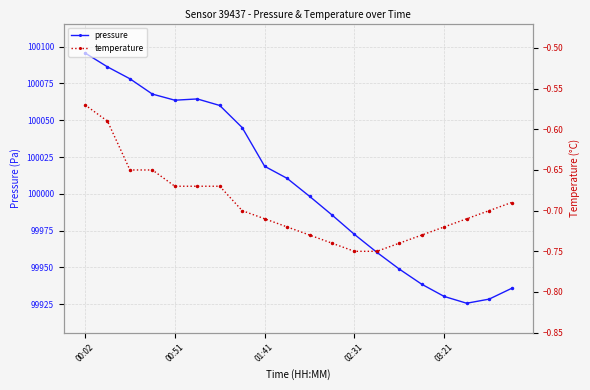

At which label does pressure reach its peak?

00:02